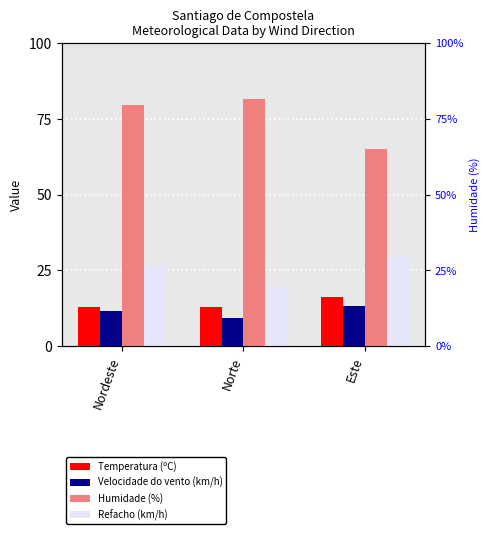

What is the sum of the Temperatura (ºC) values at Norte and Este?

28.9